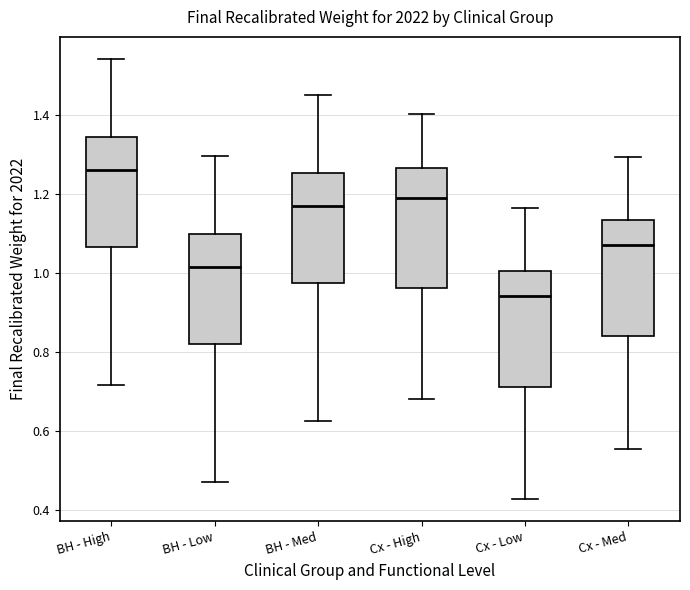

Reading left to right, transcribe this box plot: for each box, give where its median line is, the range the box spans, and where its two whiskers end, as read against the y-axis. The values are not printed on the chart, so give them approximately, as read against the axis.

BH - High: median 1.26, box 1.06 to 1.34, whiskers 0.72 to 1.54
BH - Low: median 1.02, box 0.82 to 1.10, whiskers 0.48 to 1.30
BH - Med: median 1.18, box 0.98 to 1.26, whiskers 0.62 to 1.46
Cx - High: median 1.20, box 0.96 to 1.26, whiskers 0.68 to 1.40
Cx - Low: median 0.94, box 0.72 to 1.00, whiskers 0.42 to 1.16
Cx - Med: median 1.08, box 0.84 to 1.14, whiskers 0.56 to 1.30